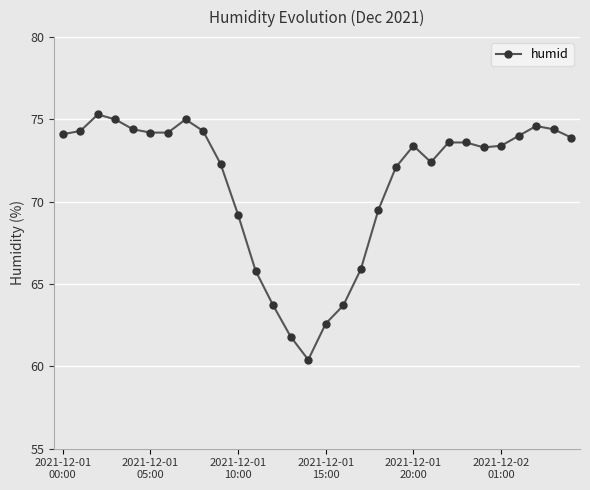

What is the difference between the maximum and minimum values?

14.9